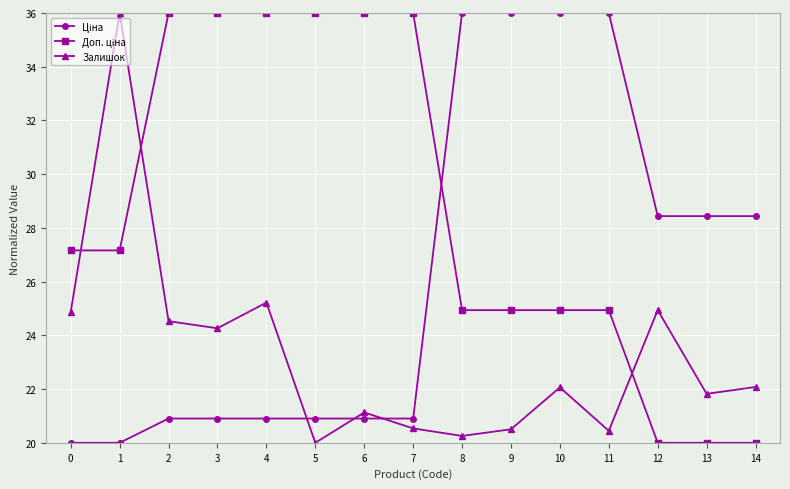

Is it true that Залишок equals 22.1 at 14?

True